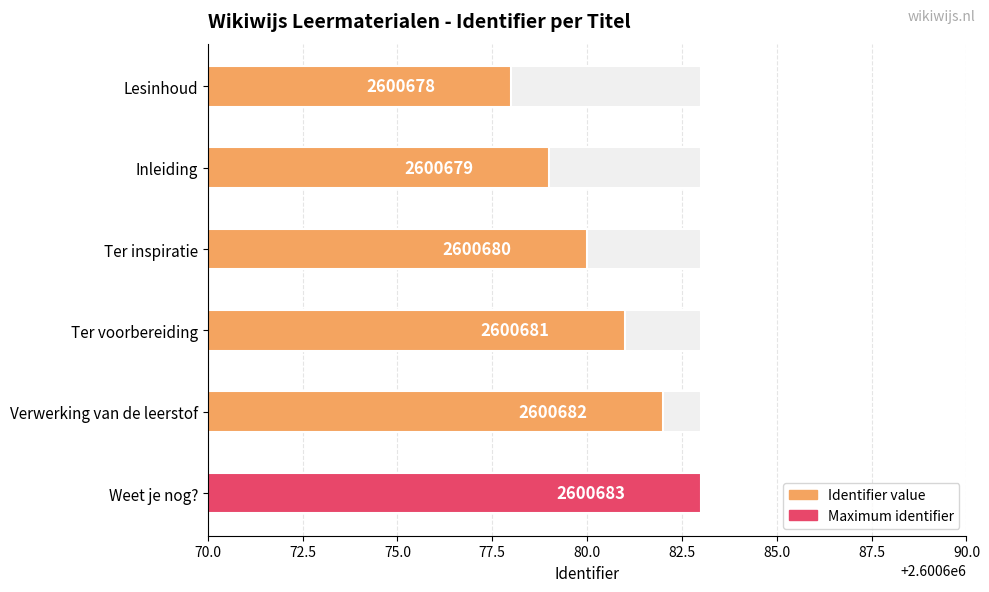

Which has a higher value, Weet je nog? or Verwerking van de leerstof?

Weet je nog?